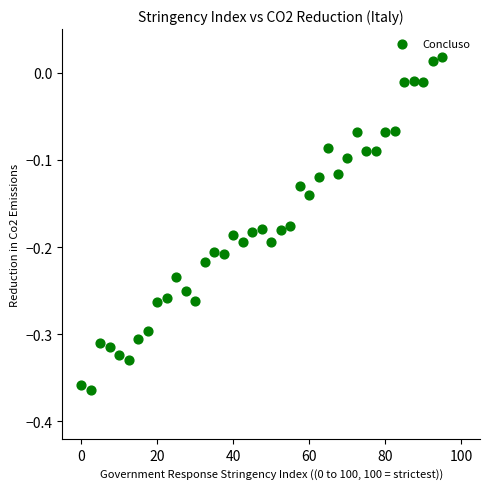

What is the range of X values (max minus min)?

95.0